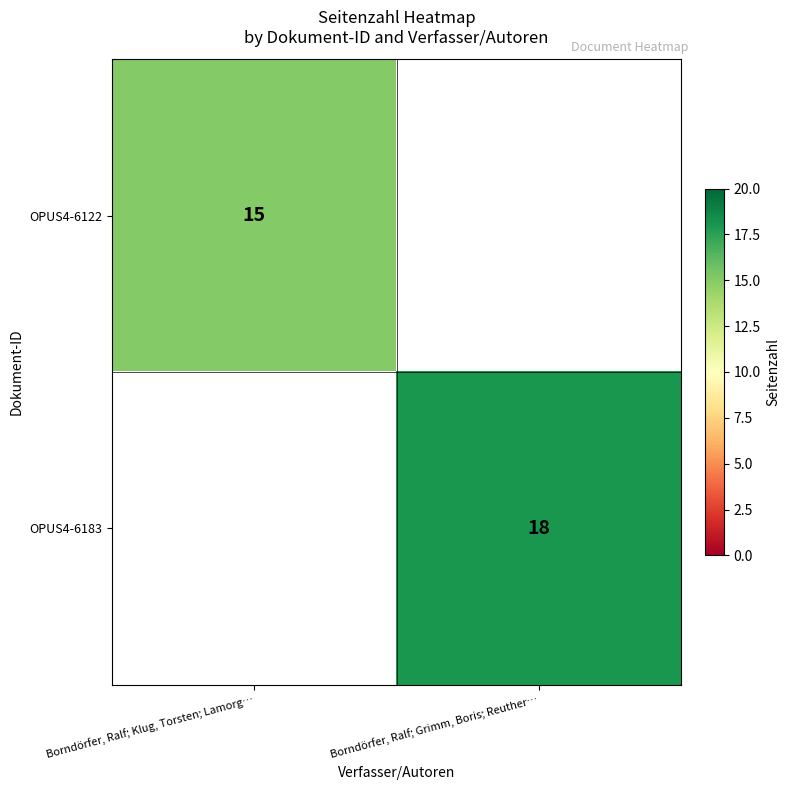

The value of OPUS4-6122 at Borndörfer, Ralf; Klug, Torsten; Lamorg… is 15. True or false?

True